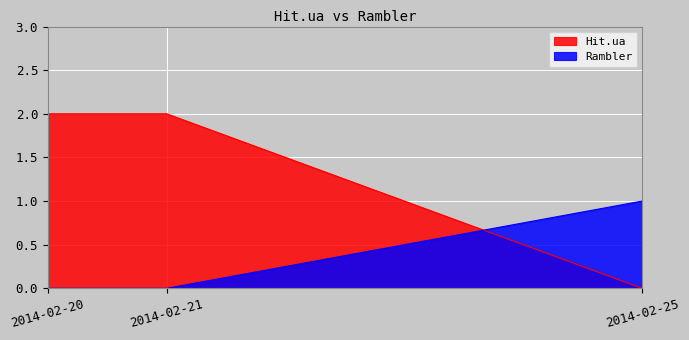

At 2014-02-21, list the series in order from largest to smallest.

Hit.ua, Rambler